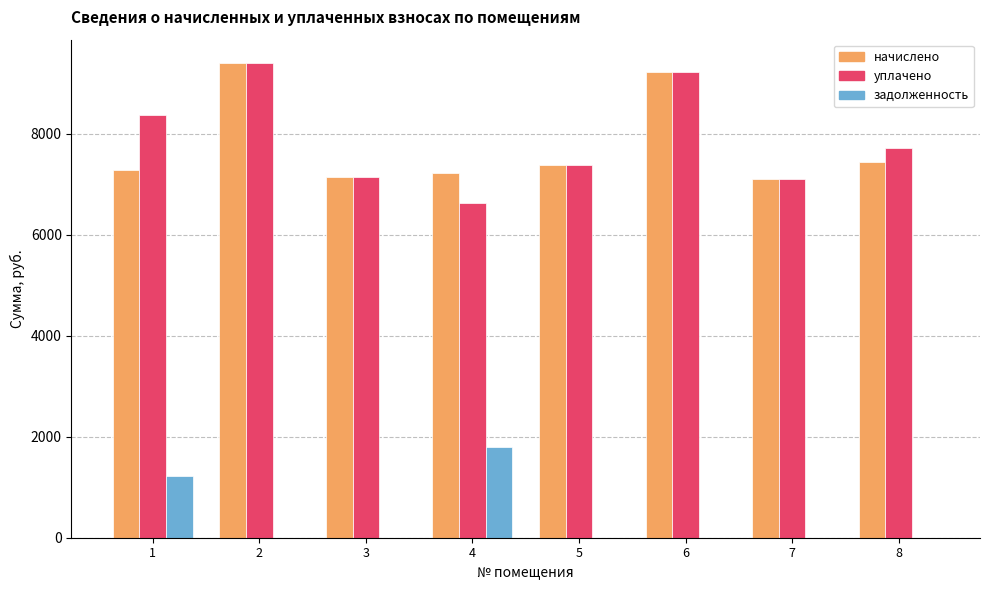

Where does the уплачено series first go above 7722?

1